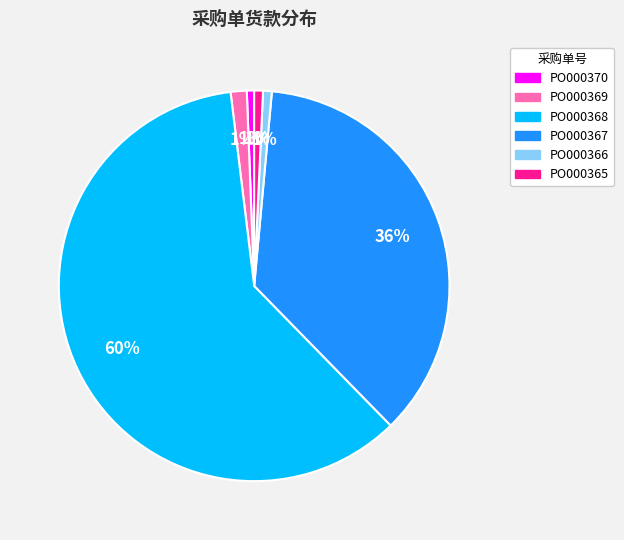

Is there a majority slice in this chart?

Yes